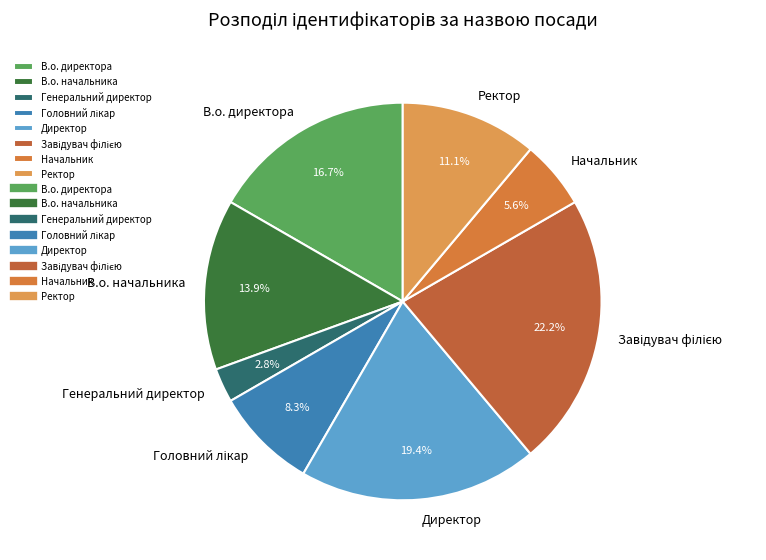

Which slice is the smallest?

Генеральний директор